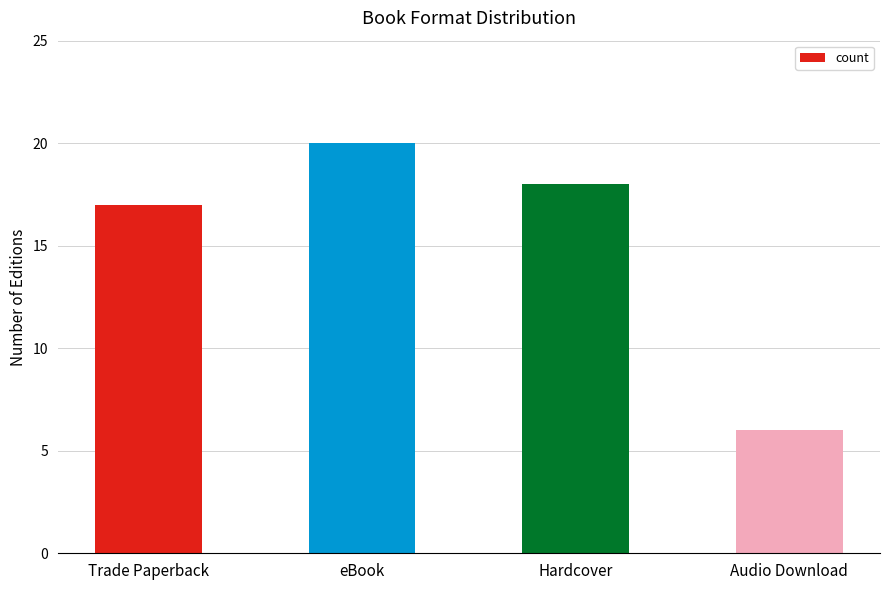

Is it true that the value at Audio Download is 6?

True